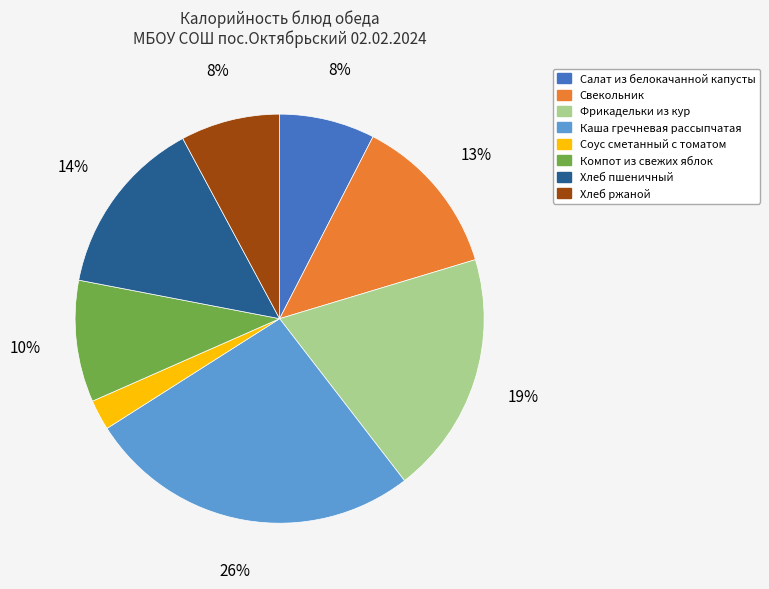

True or false: Компот из свежих яблок accounts for 10% of the total.

True